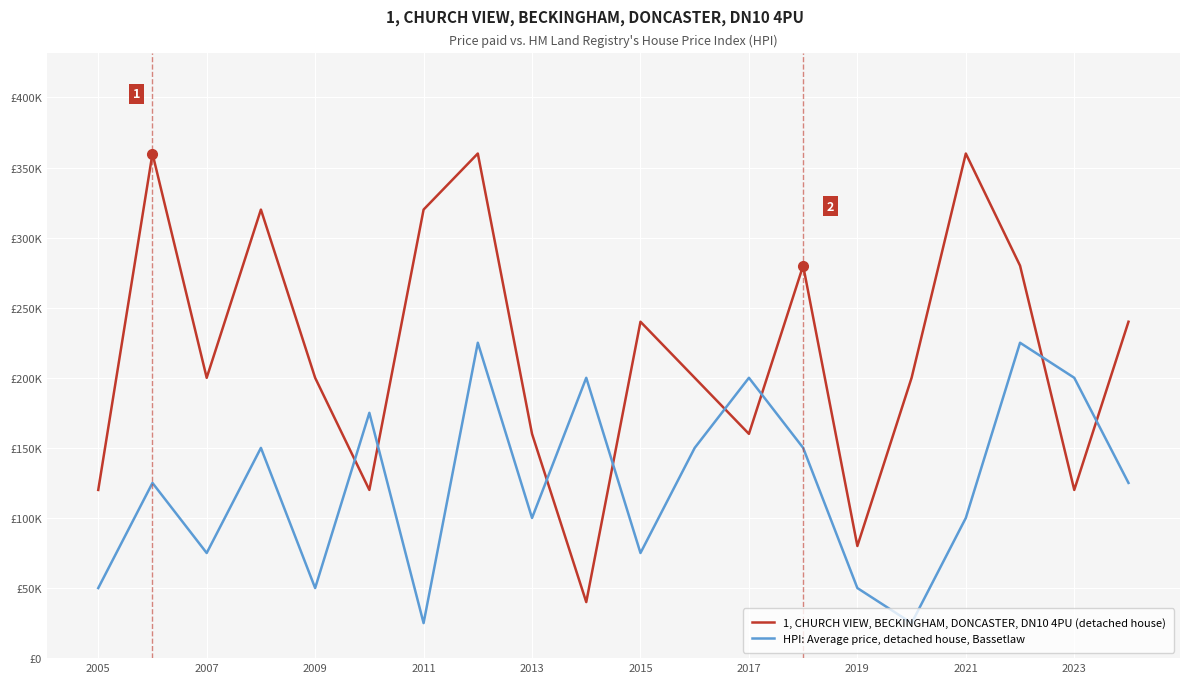

How many times do 1, CHURCH VIEW, BECKINGHAM, DONCASTER, DN10 4PU (detached house) and HPI: Average price, detached house, Bassetlaw cross each other?

8